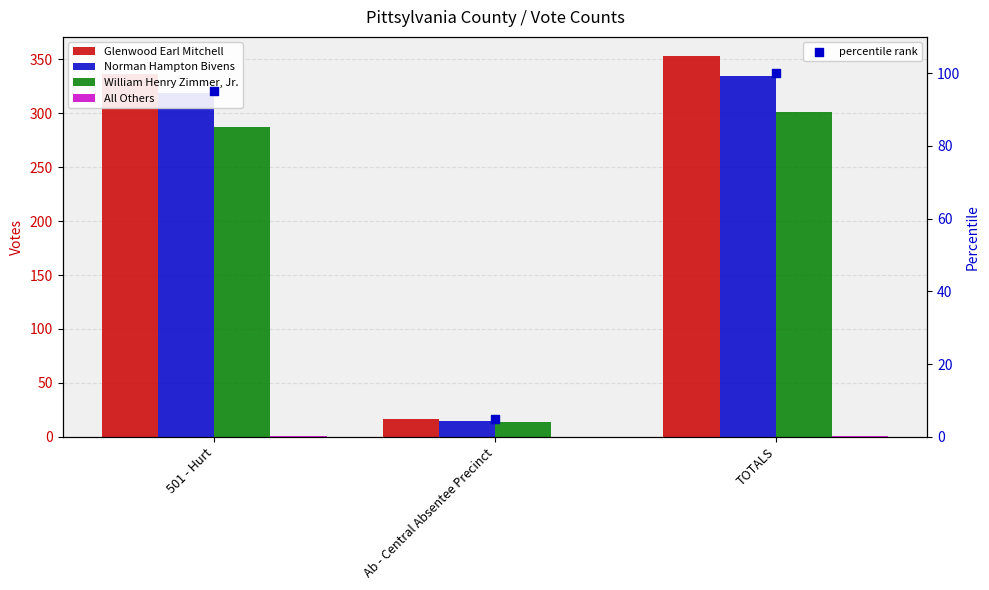

Which series reaches the minimum Y coordinate?

All Others